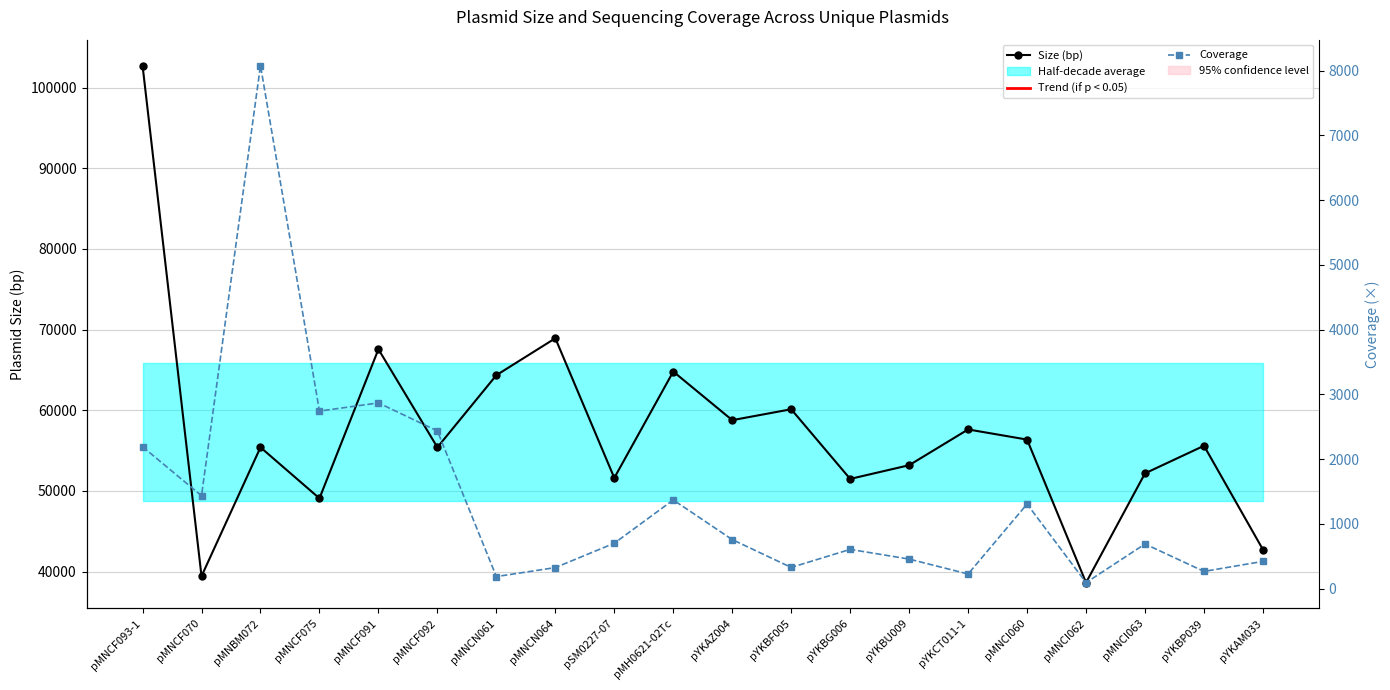

True or false: Coverage has a value of 809.8 at pMH0621-02Tc.

False